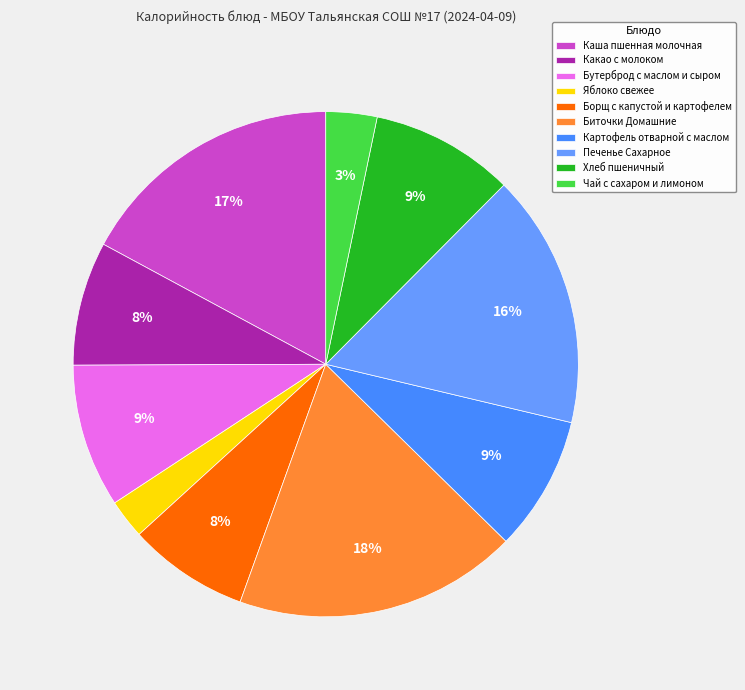

Is there a majority slice in this chart?

No